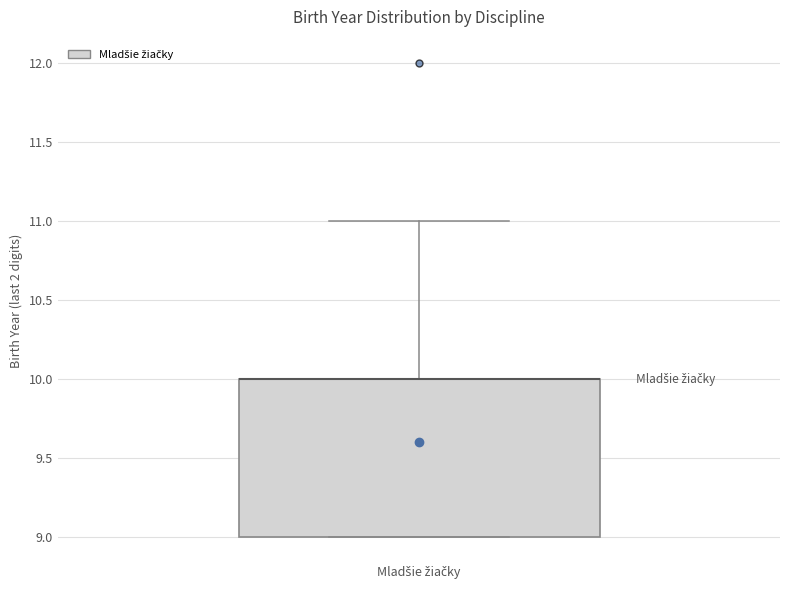

Transcribe this box plot: give where the median line is, the range the box spans, and where the two whiskers end, as read against the y-axis. The values are not printed on the chart, so give them approximately, as read against the axis.

median 10 (drawn on the box's upper edge), box 9 to 10, whiskers 9 to 11